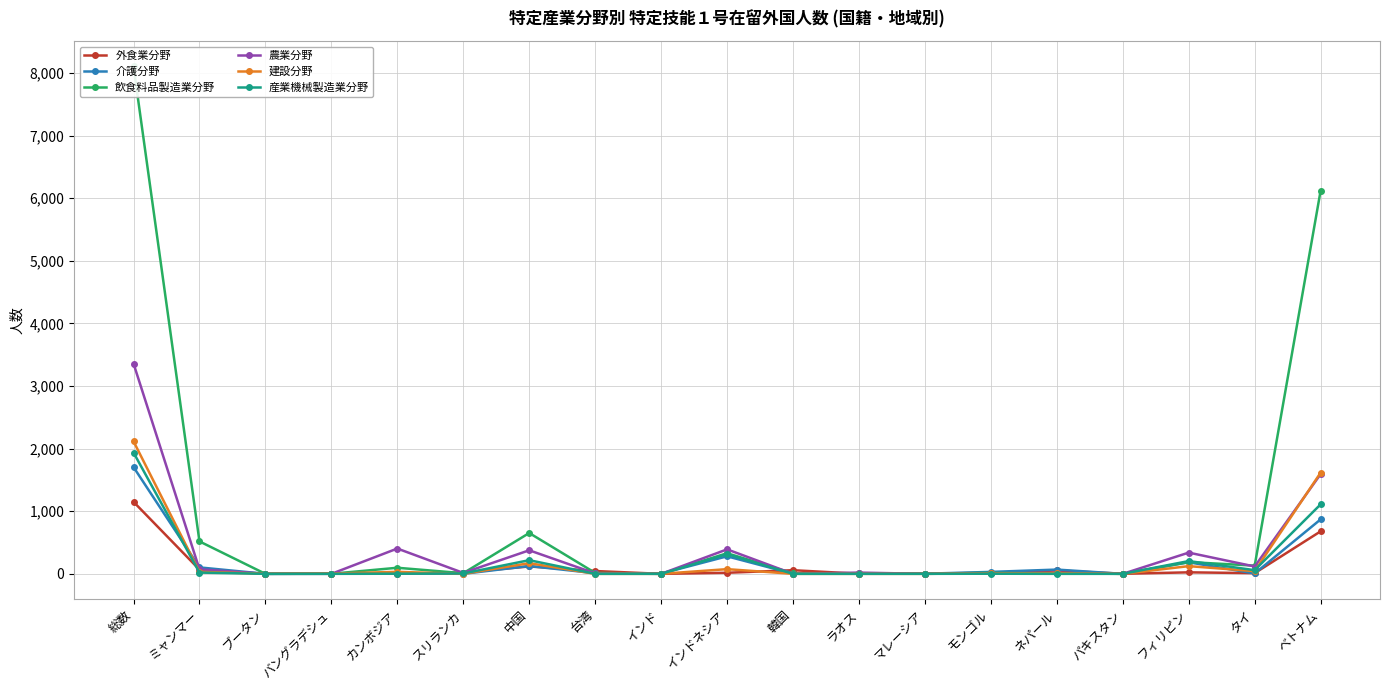

At which category does the chart reach its peak across all series?

総数